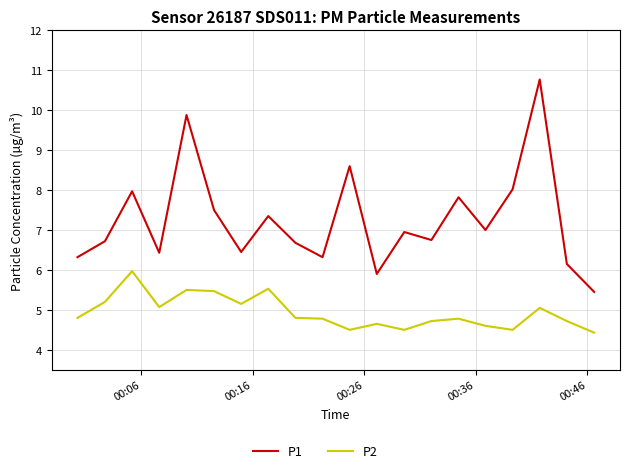

Which series has the widest spread of values?

P1